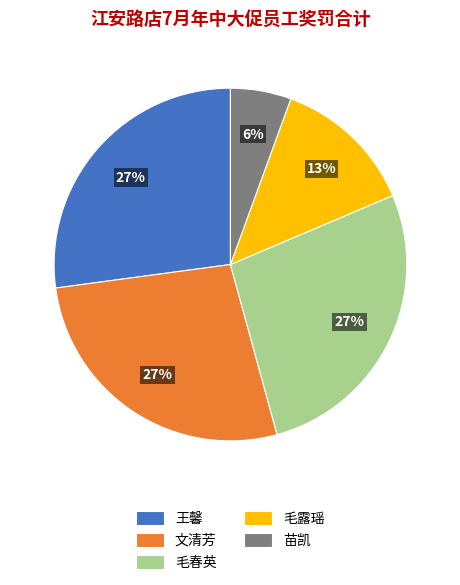

To the nearest percent, what portion does 王馨 represent?

27%